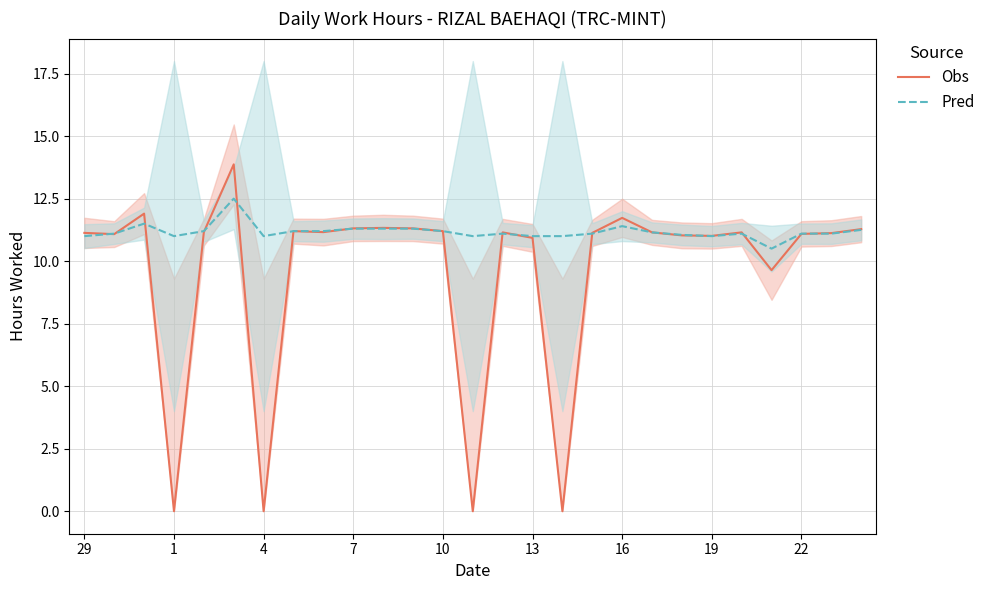

Where does the Obs series first go above 11?

29